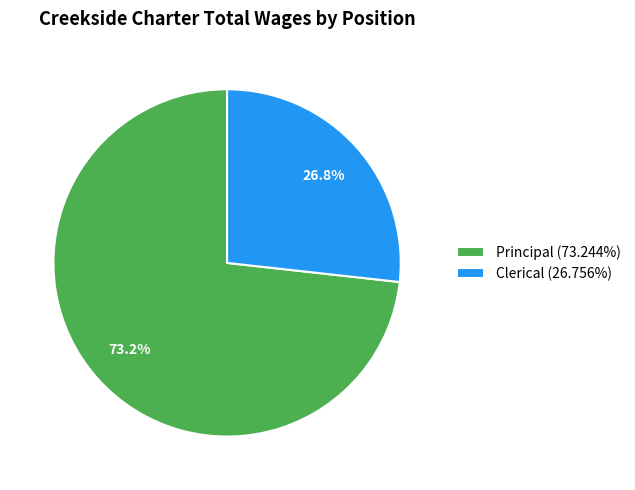

Rank the categories by value from lowest to highest.

Clerical, Principal